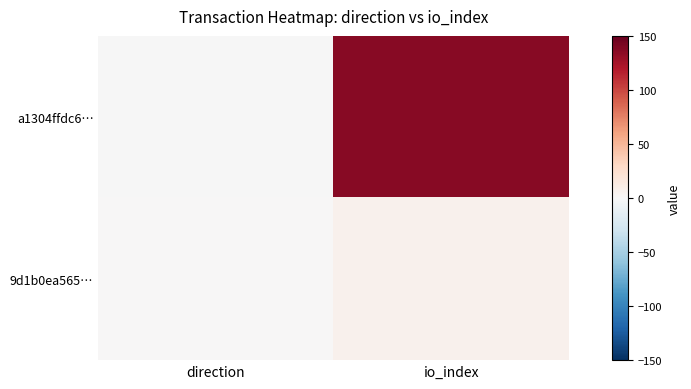

Between direction and io_index, which series saw the biggest shift?

a1304ffdc6…